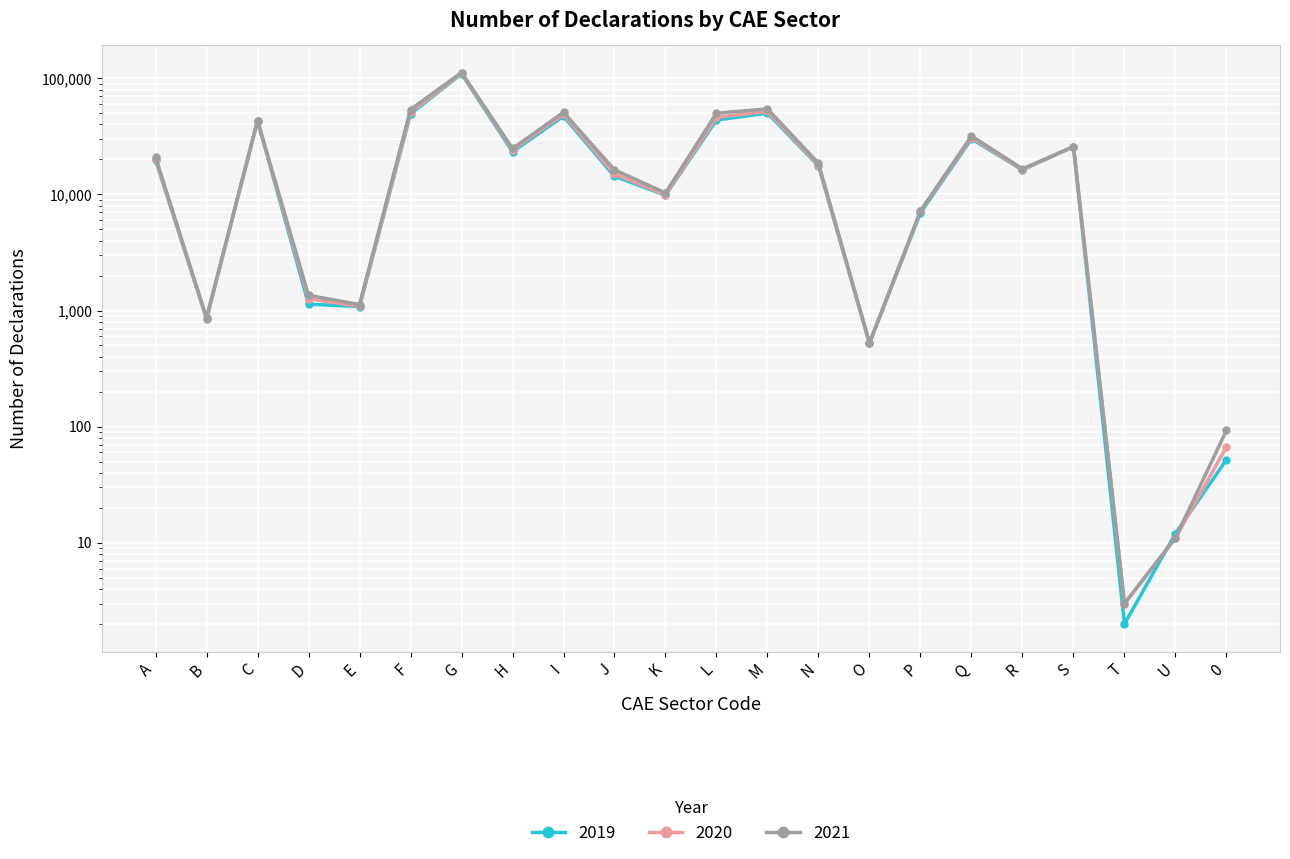

Reading left to right, extract all data points from this chart.

2019: A=19766	B=852	C=43224	D=1135	E=1082	F=49341	G=109161	H=23288	I=47090	J=14311	K=9840	L=43723	M=50091	N=17619	O=523	P=6945	Q=30028	R=16231	S=25842	T=2	U=12	0=52
2020: A=20206	B=843	C=42731	D=1263	E=1088	F=51045	G=110219	H=24124	I=48987	J=14997	K=9917	L=46124	M=51802	N=17966	O=524	P=7147	Q=30807	R=16350	S=25764	T=3	U=11	0=67
2021: A=20918	B=866	C=43253	D=1351	E=1127	F=53837	G=112074	H=24852	I=50879	J=16269	K=10297	L=50010	M=54462	N=18514	O=523	P=7210	Q=31806	R=16607	S=25757	T=3	U=11	0=93